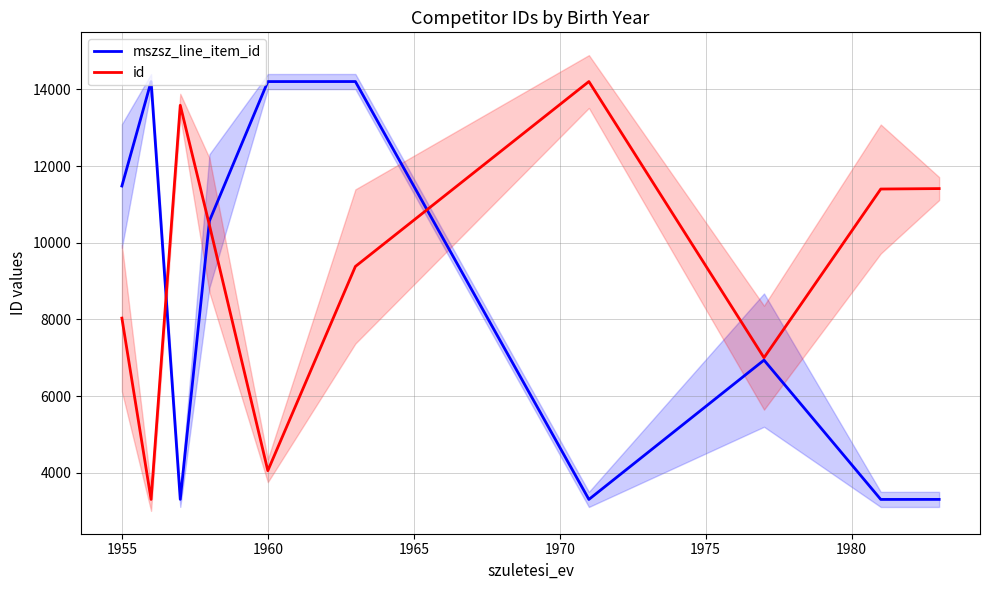

Is this an area chart (filled region under the line)?

No